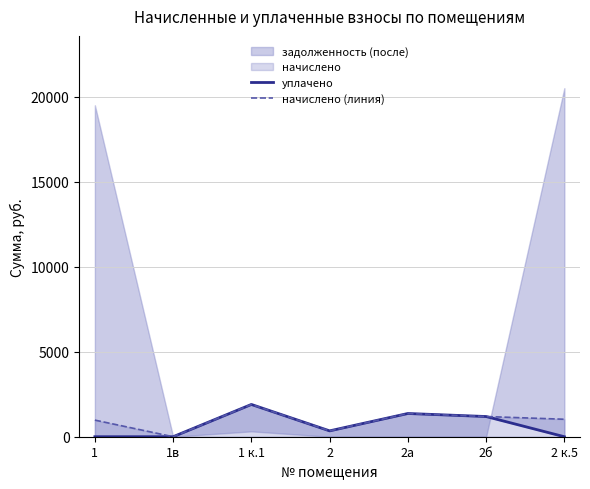

What is the label of the 5th point from the right?

1 к.1